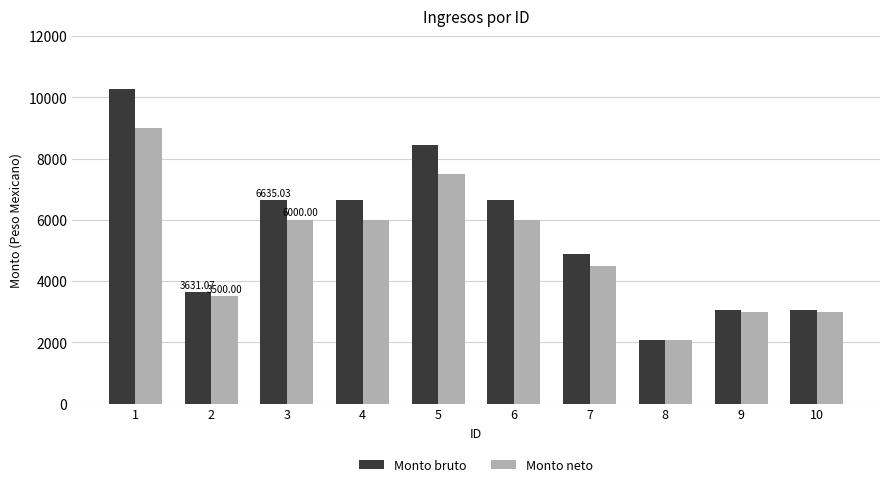

What is the total value across all series at 10?

6056.1